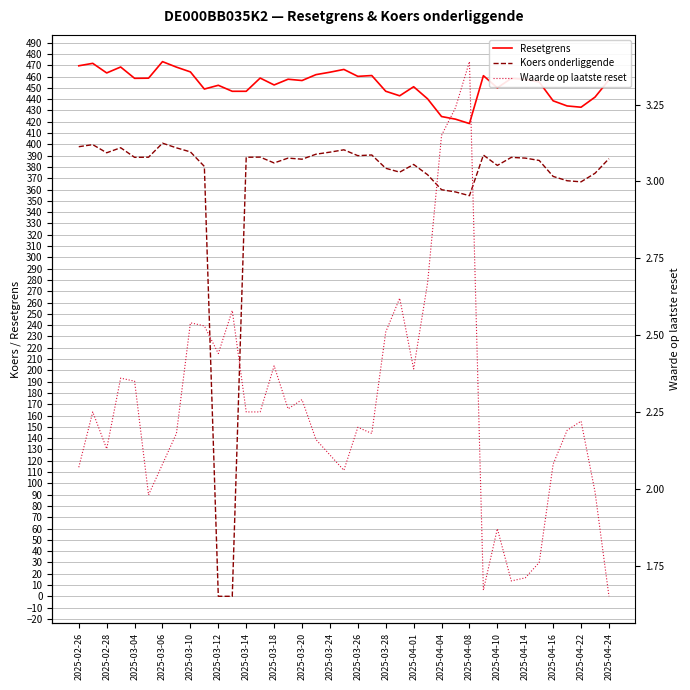

What is the sum of the Resetgrens values at 34 and 29?

899.3